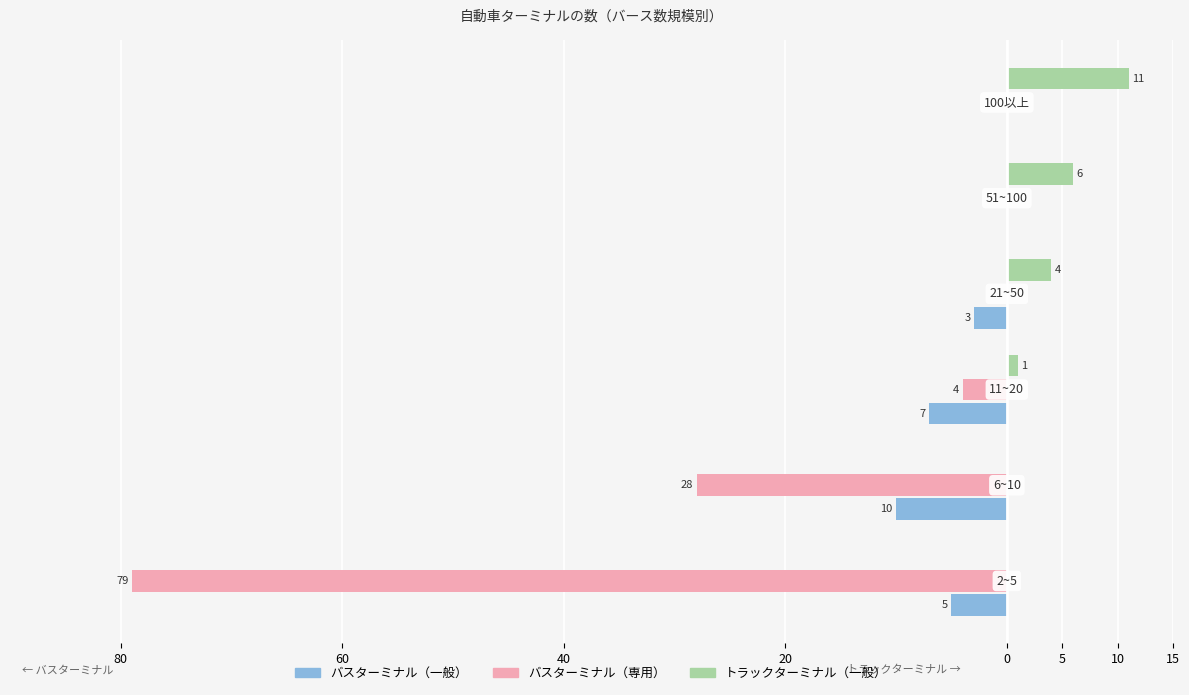

What are all the series names shown in the legend?

バスターミナル（一般）, バスターミナル（専用）, トラックターミナル（一般）